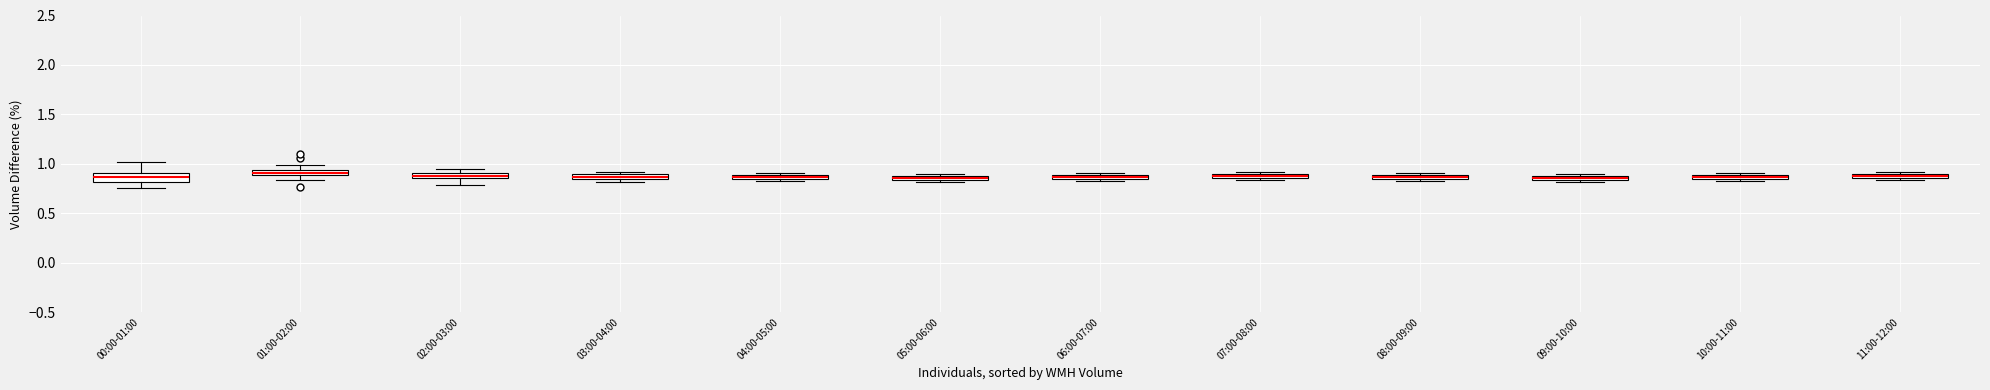

Where is the lower edge of the box for 06:00-07:00 on the y-axis? The values are not printed on the chart, so give them approximately, as read against the axis.

0.85